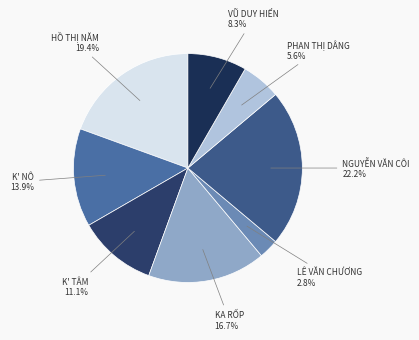

How many segments does this pie chart have?

8